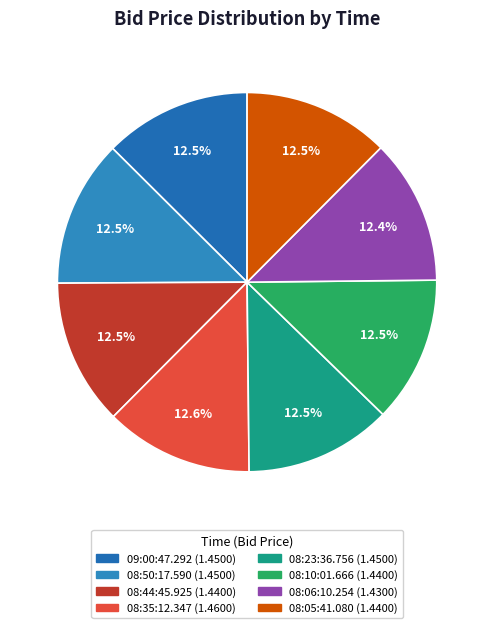

True or false: 08:35:12.347 accounts for 13% of the total.

True